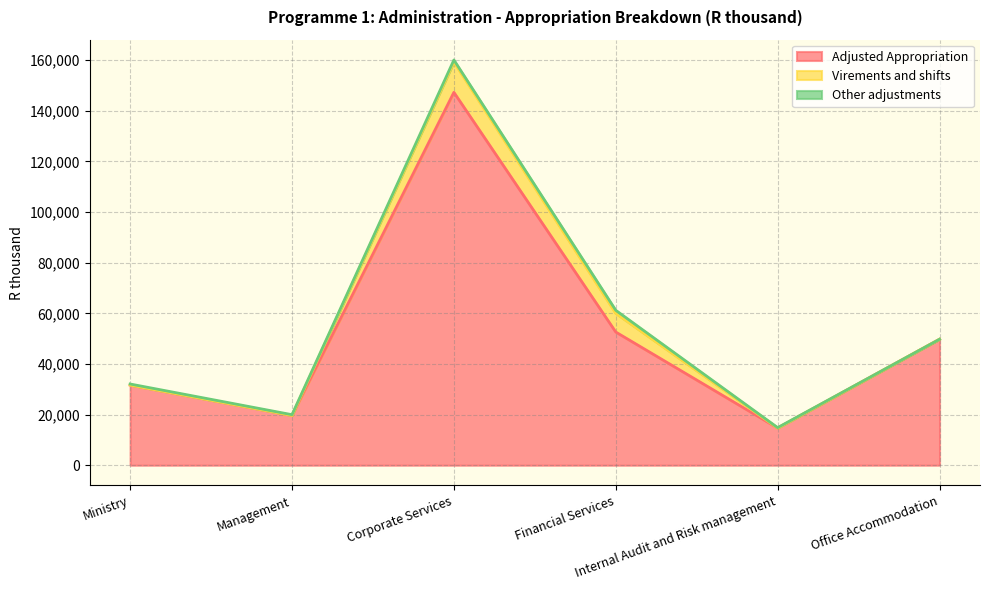

How many values in the Other adjustments series exceed 400?

2